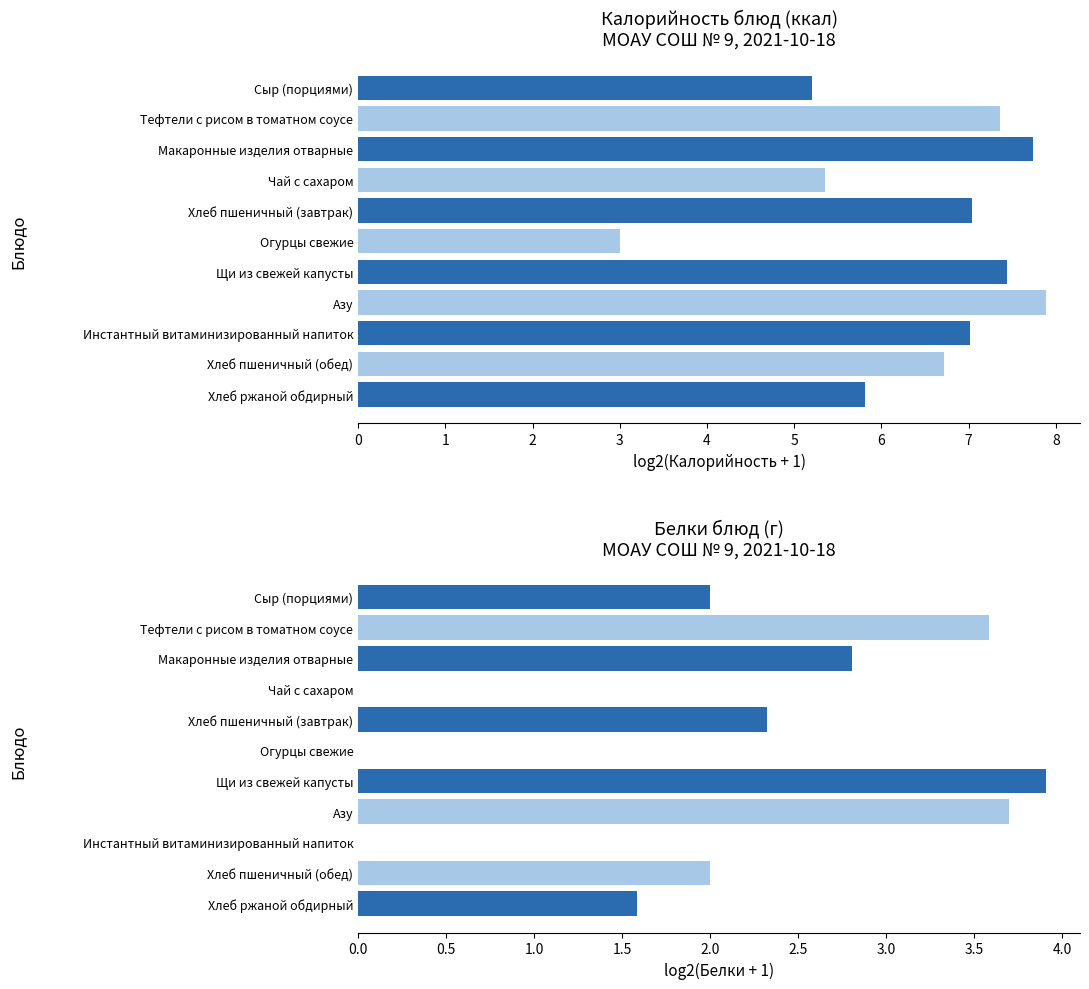

What is the greatest value displayed?

7.9